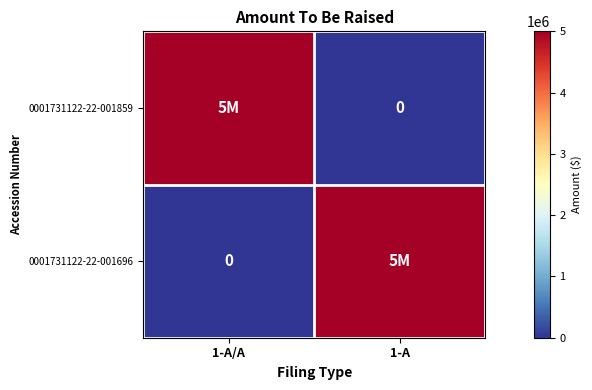

What value does the 0001731122-22-001859 series have at 1-A/A, to the nearest 50?

5000000